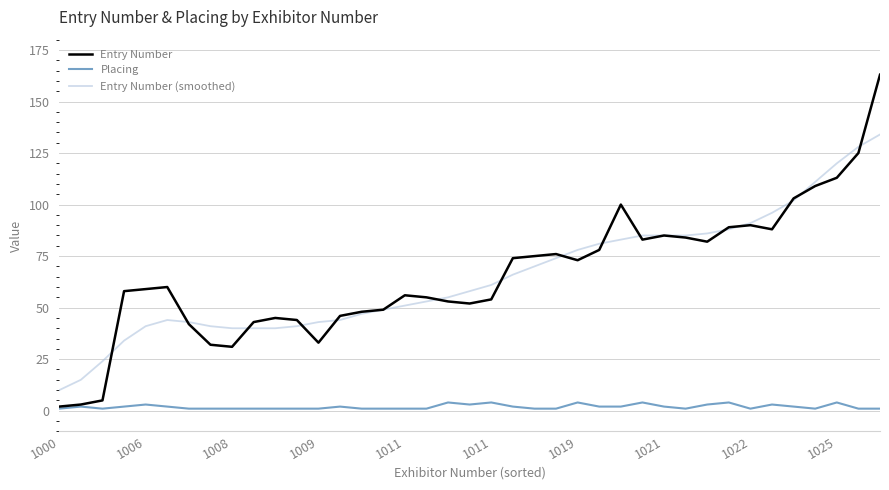

Which series has the largest range (max minus min)?

Entry Number